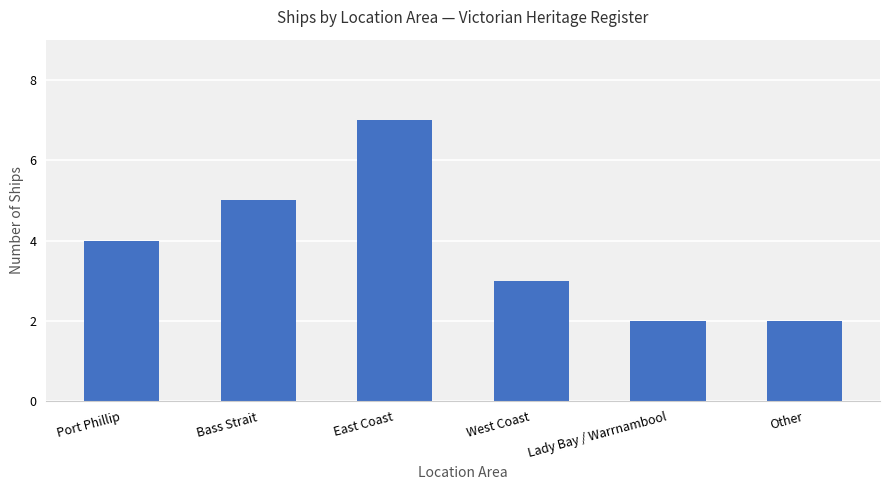

How many data points are less than 4?

3